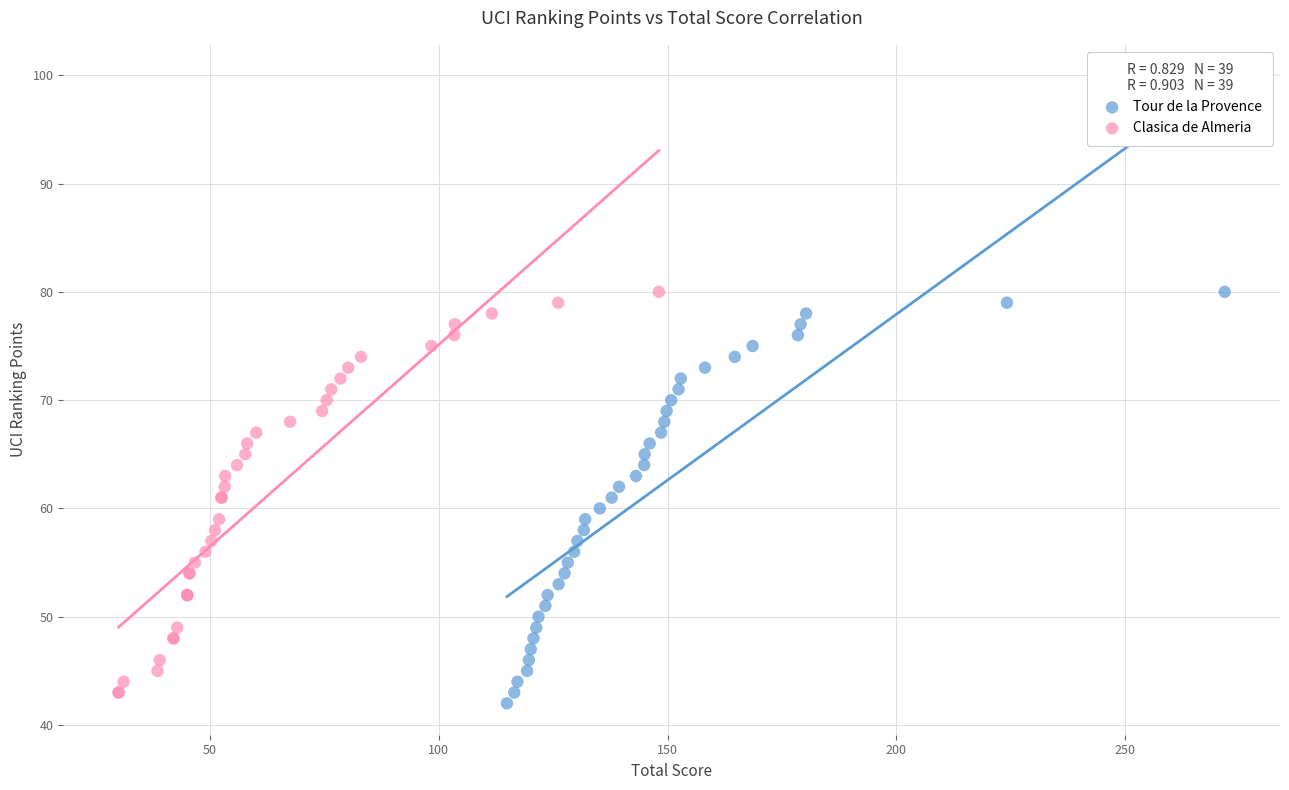

Which series has the widest spread of Y values?

Tour de la Provence